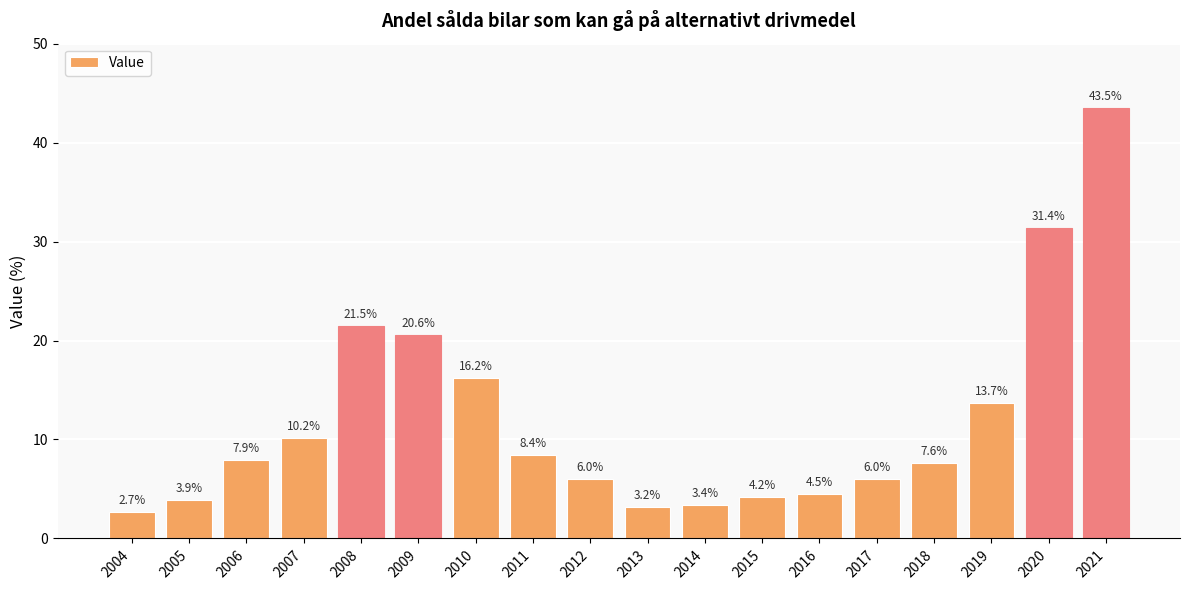

Reading right to left, list all the values displayed in this chart.

2021=43.5	2020=31.4	2019=13.7	2018=7.6	2017=6.0	2016=4.5	2015=4.2	2014=3.4	2013=3.2	2012=6.0	2011=8.4	2010=16.2	2009=20.6	2008=21.5	2007=10.2	2006=7.9	2005=3.9	2004=2.7